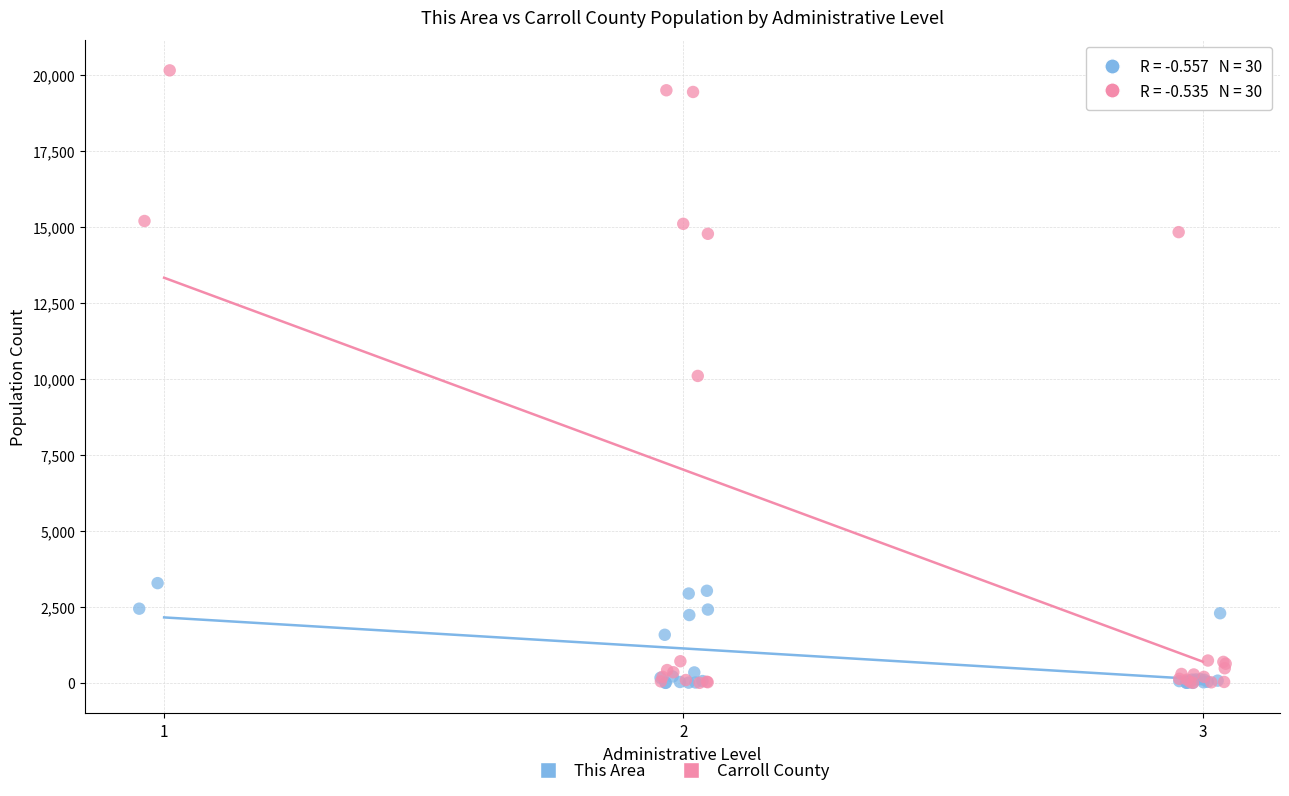

Which series has the widest spread of Y values?

Carroll County